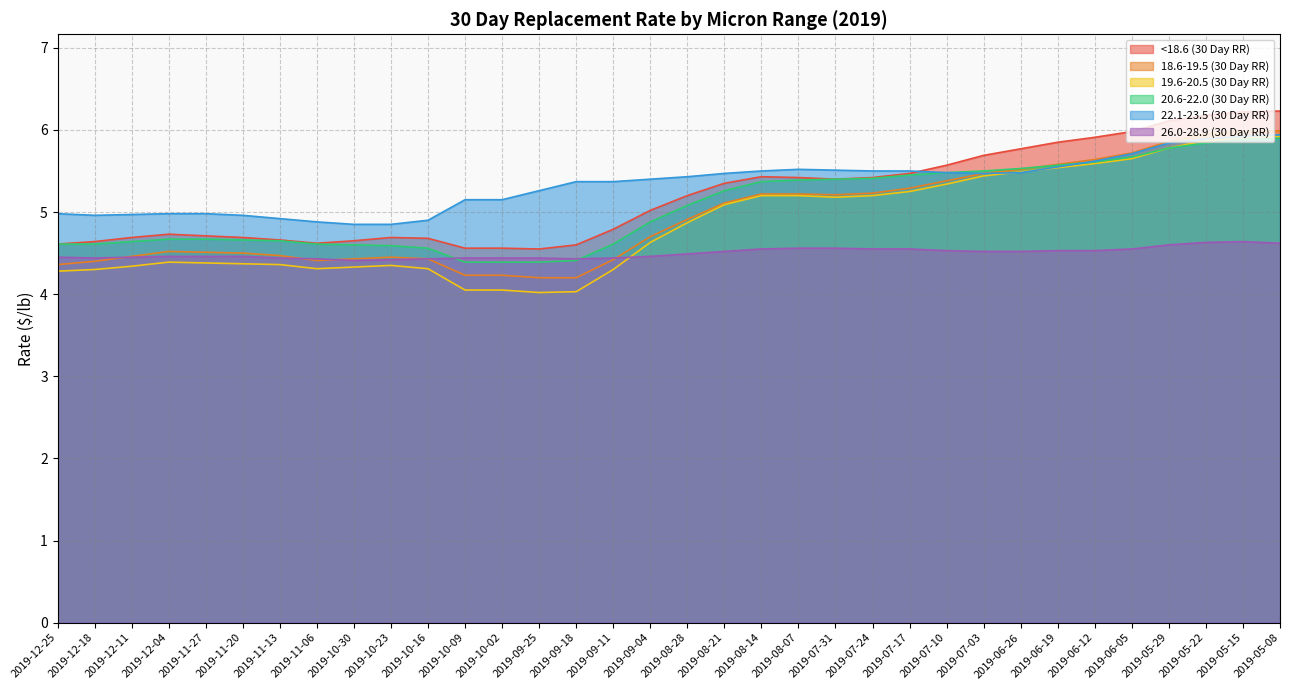

How many categories are shown in the chart?

34